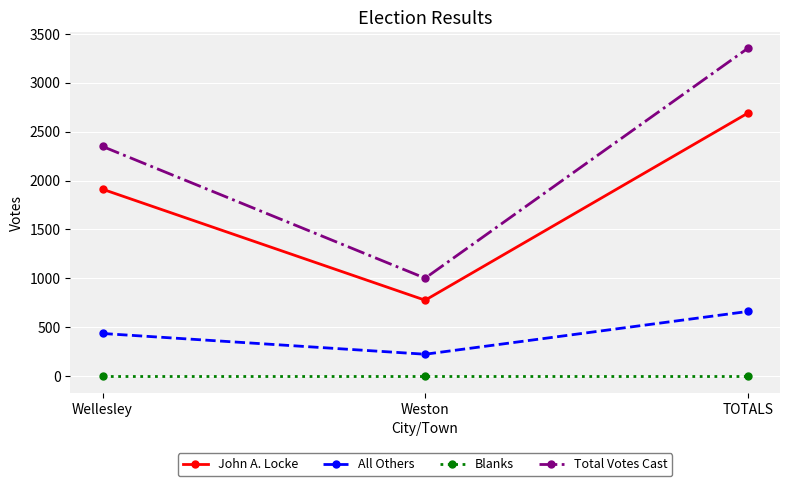

Is this an area chart (filled region under the line)?

No